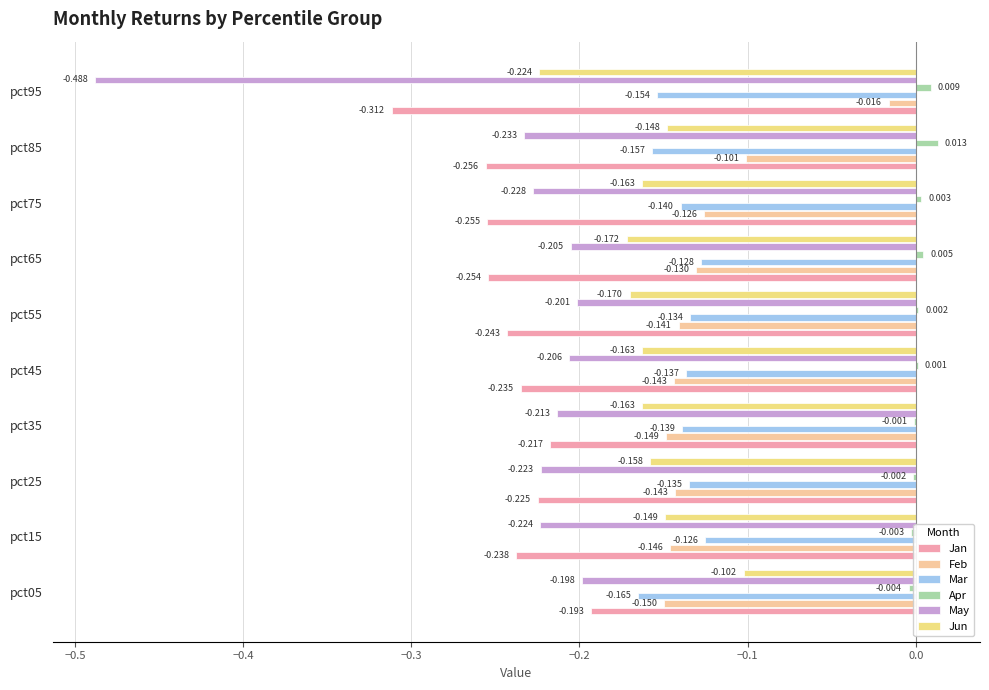

Which series has the largest range (max minus min)?

May